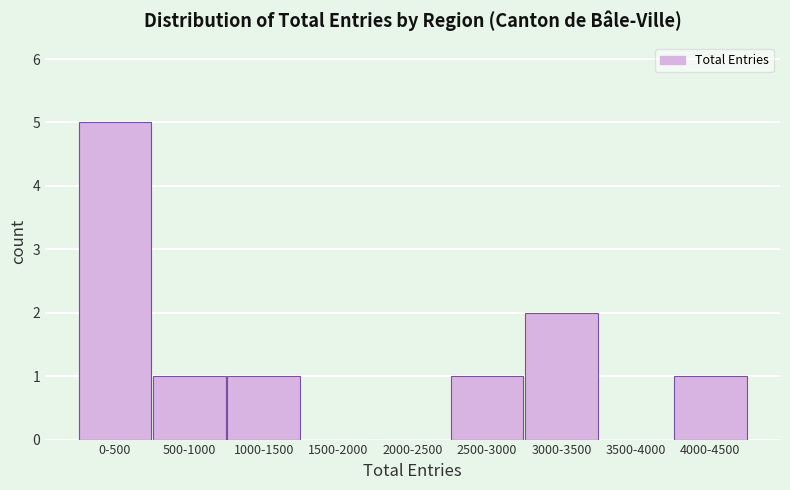

Reading right to left, list all the values displayed in this chart.

4000-4500=1	3500-4000=0	3000-3500=2	2500-3000=1	2000-2500=0	1500-2000=0	1000-1500=1	500-1000=1	0-500=5